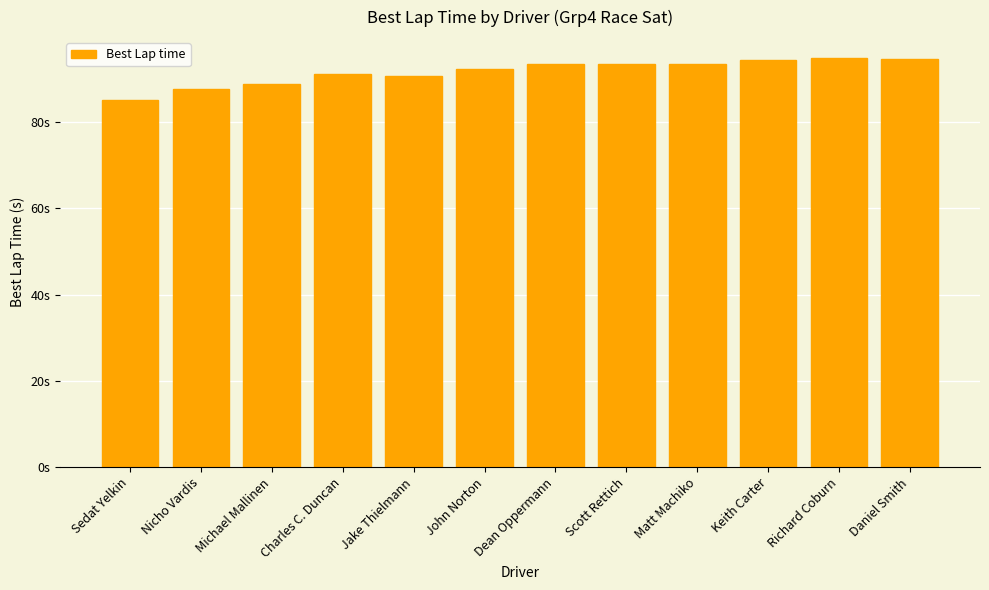

What is the difference between the maximum and minimum values?

9.9